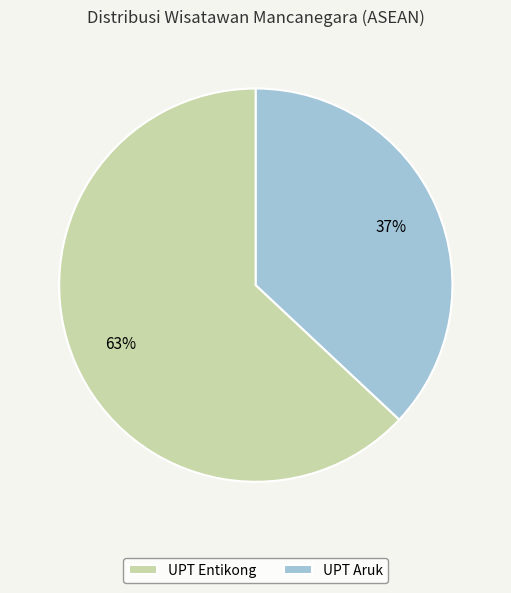

Which slice is the largest?

UPT Entikong